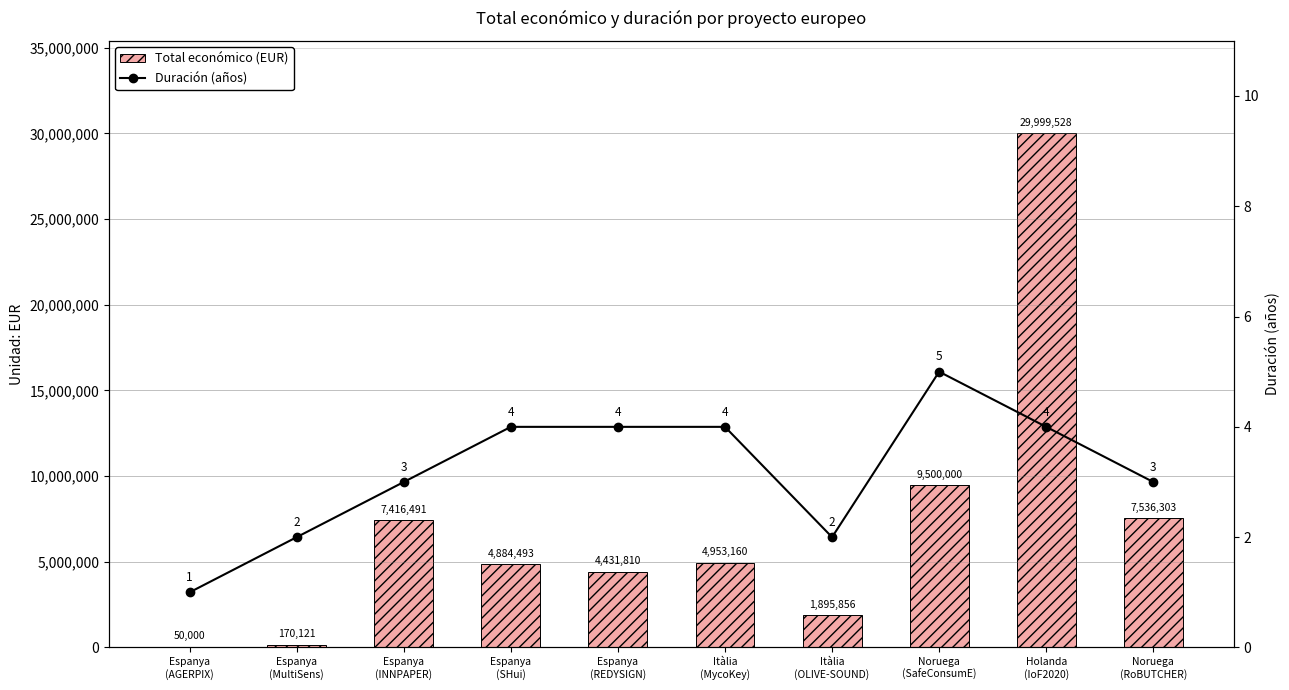

Reading left to right, what are all the values shown in this chart?

Total económico (EUR): Espanya
(AGERPIX)=50000	Espanya
(MultiSens)=170121	Espanya
(INNPAPER)=7416491	Espanya
(SHui)=4884493	Espanya
(REDYSIGN)=4431810	Itàlia
(MycoKey)=4953160	Itàlia
(OLIVE-SOUND)=1895856	Noruega
(SafeConsumE)=9500000	Holanda
(IoF2020)=29999528	Noruega
(RoBUTCHER)=7536303
Duración (años): Espanya
(AGERPIX)=1	Espanya
(MultiSens)=2	Espanya
(INNPAPER)=3	Espanya
(SHui)=4	Espanya
(REDYSIGN)=4	Itàlia
(MycoKey)=4	Itàlia
(OLIVE-SOUND)=2	Noruega
(SafeConsumE)=5	Holanda
(IoF2020)=4	Noruega
(RoBUTCHER)=3